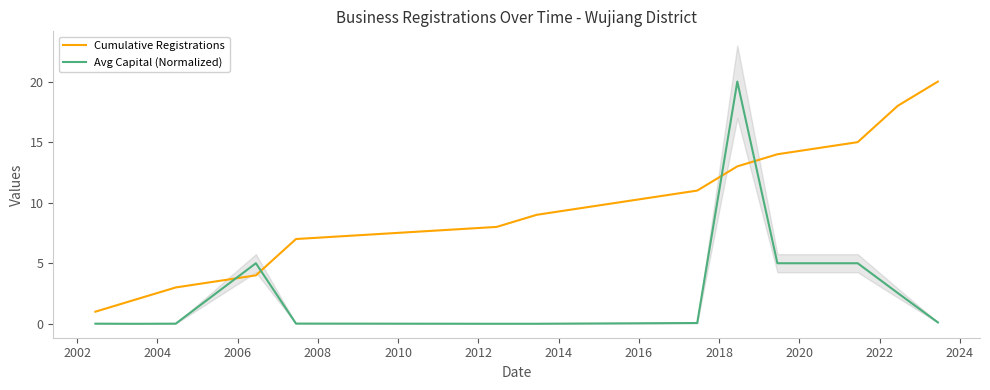

After their last crossing, which series has the higher values: Avg Capital (Normalized) or Cumulative Registrations?

Cumulative Registrations